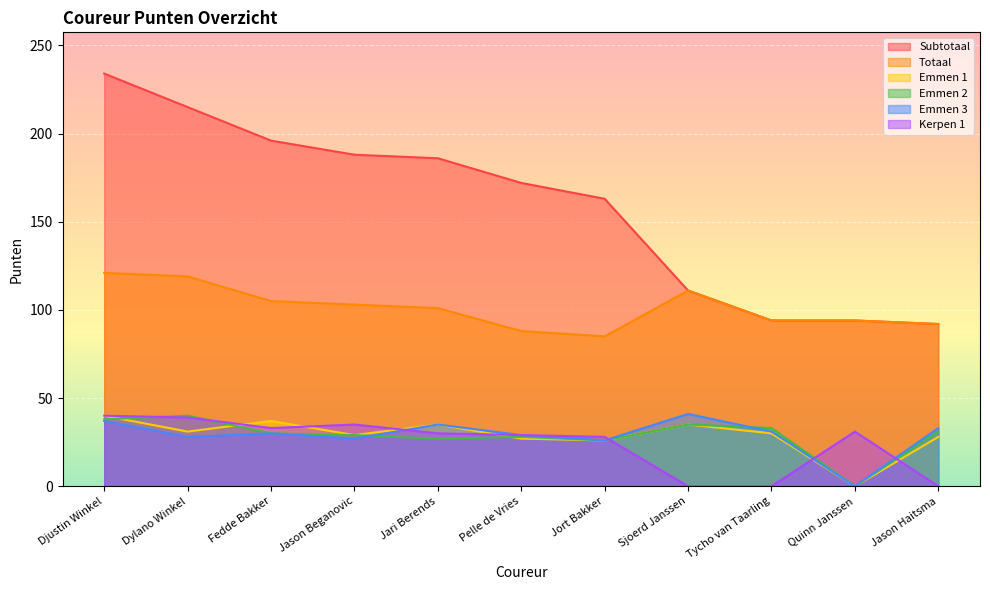

True or false: Emmen 1 has a value of 31 at Dylano Winkel.

True